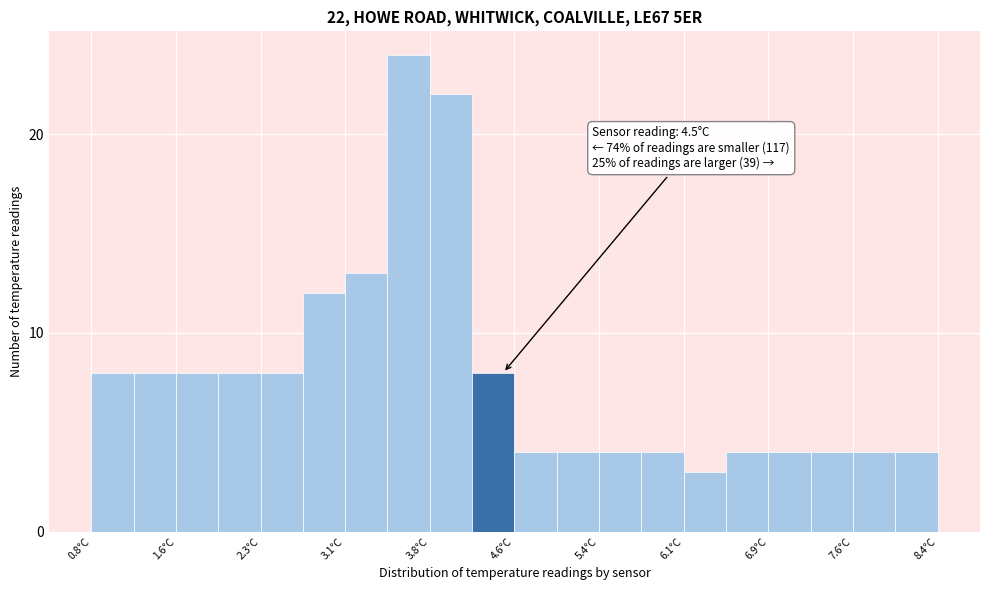

Around what value on the x-axis is the tallest bar? Give the approximate position of its centre, as read against the axis.

3.7